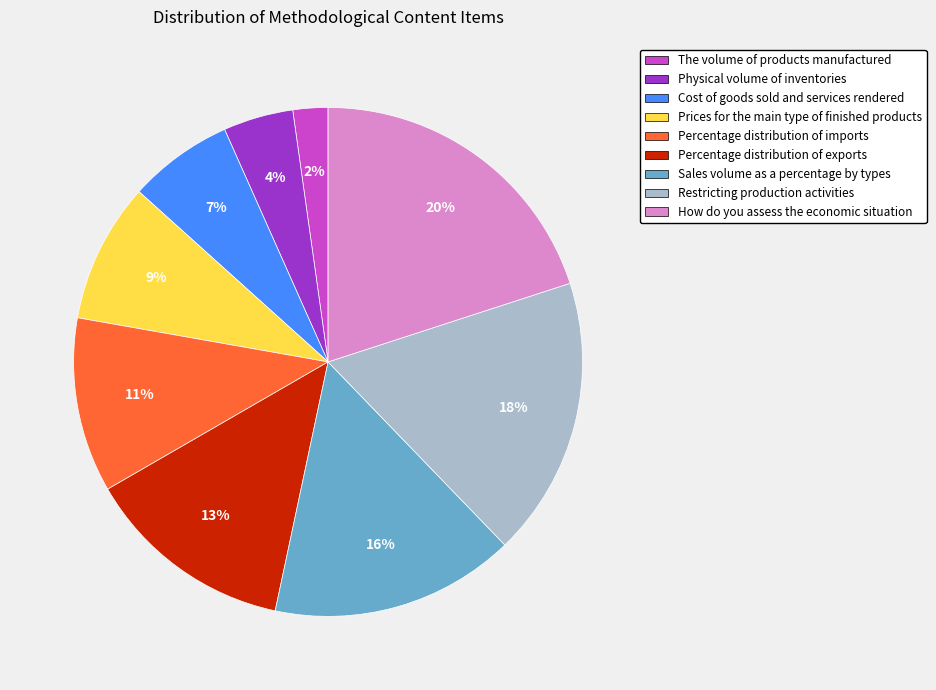

Which category has the smallest portion of the pie?

The volume of products manufactured